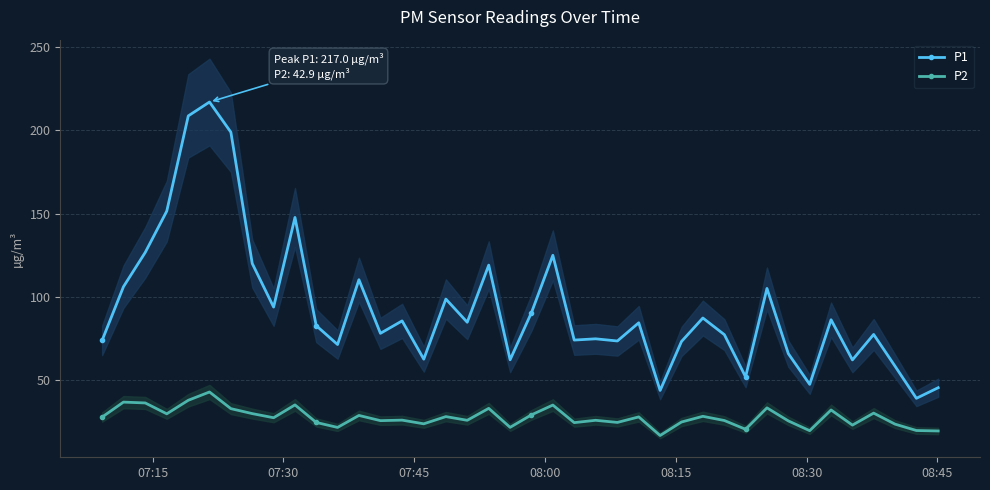

True or false: P2 has more than 2 points higher than both neighbors.

True